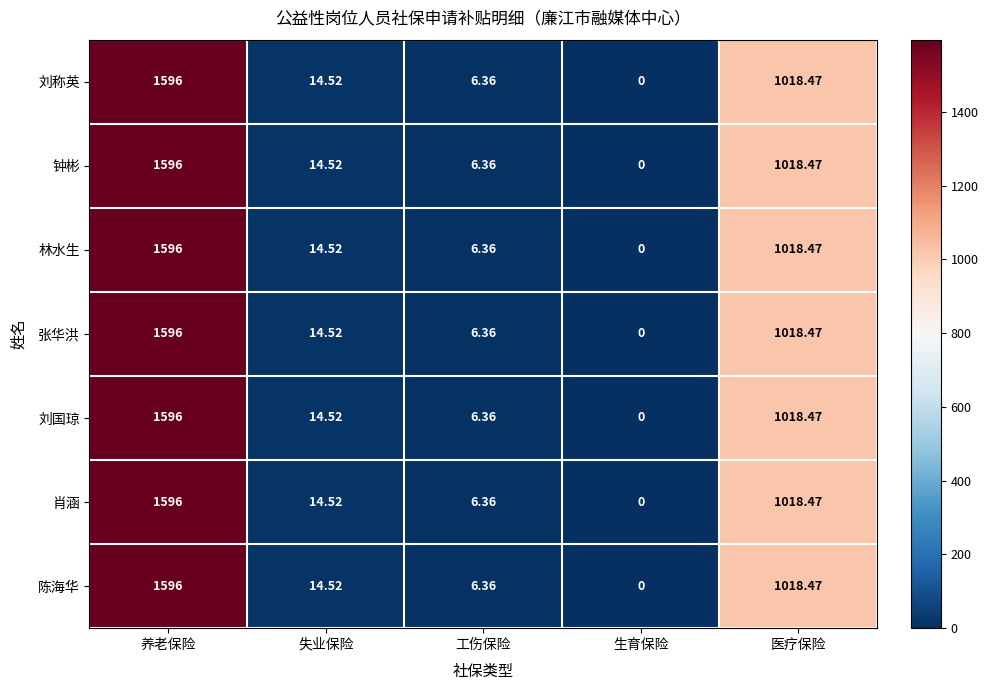

Which label corresponds to the smallest value in the chart?

生育保险